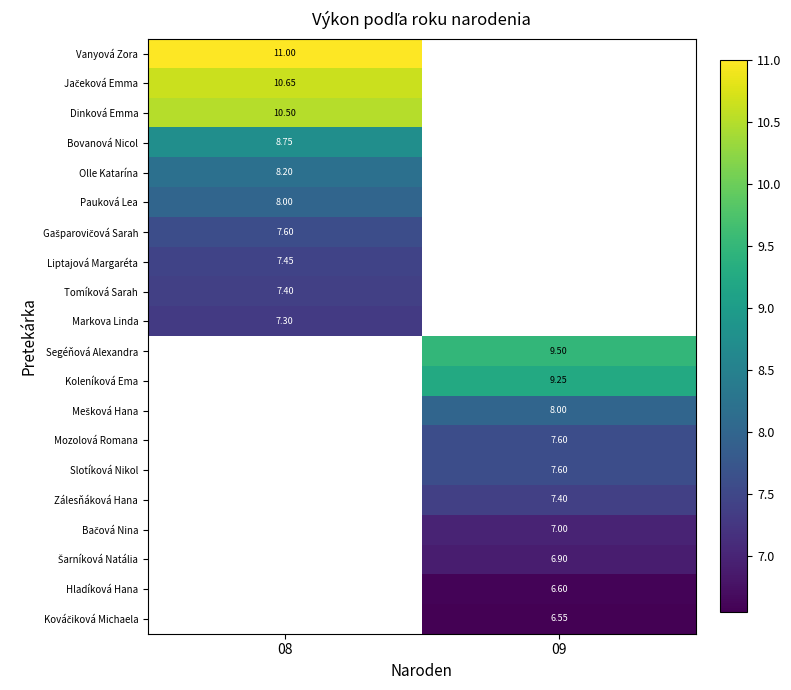

Is the value of Liptajová Margaréta at 08 greater than the value of Mozolová Romana at 09?

No